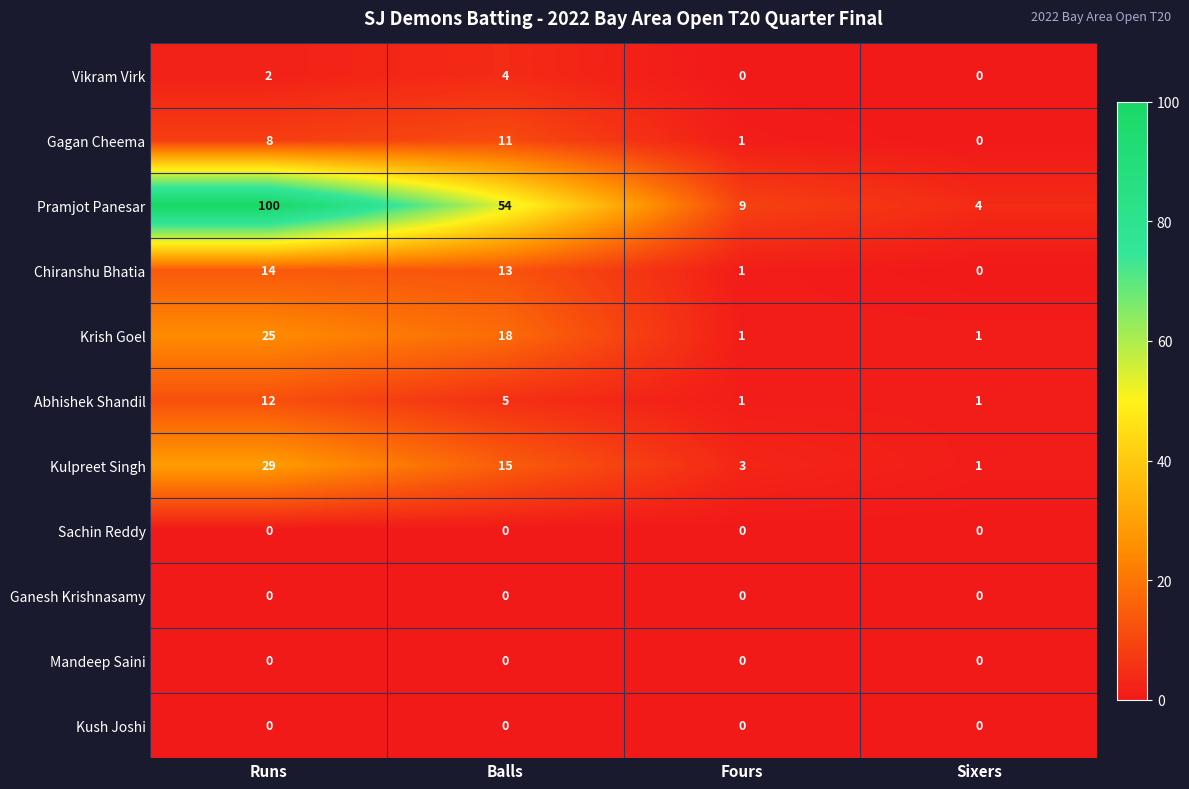

Count the number of categories in the chart.

4